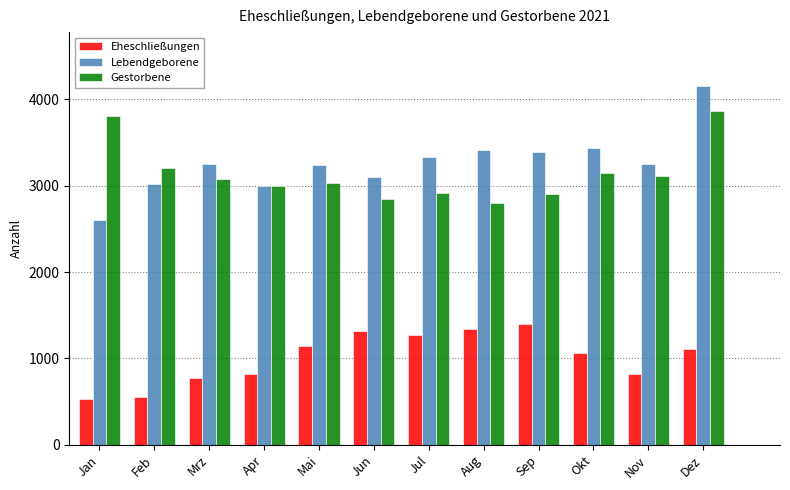

Between Apr and Nov, which series saw the biggest shift?

Lebendgeborene